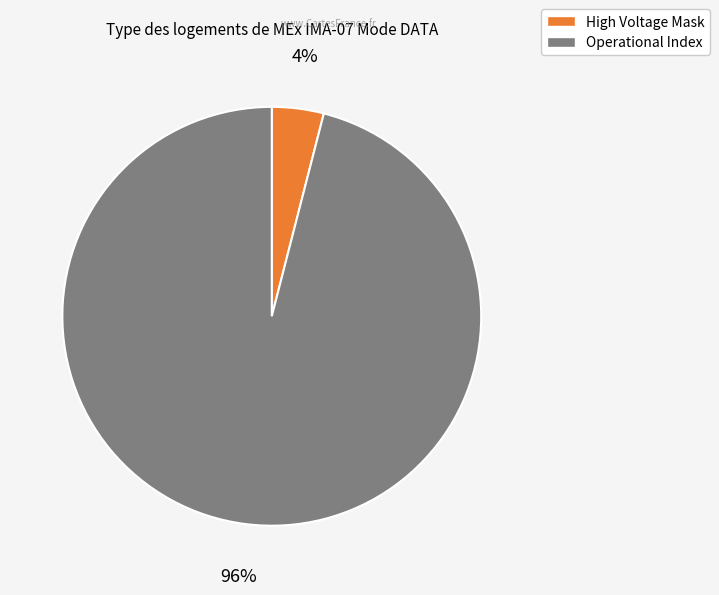

Is there any slice that represents more than half of the pie?

Yes